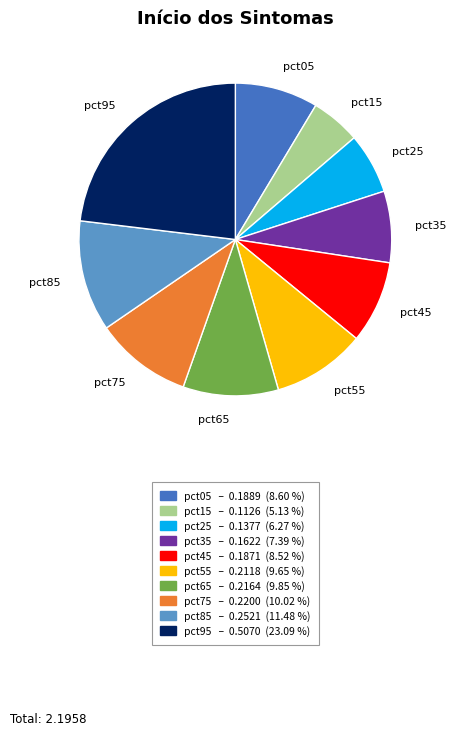

How many slices are in this pie chart?

10